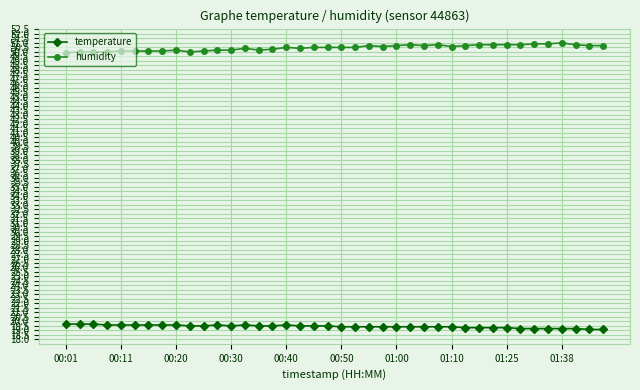

What is the minimum value shown in the chart?

19.1